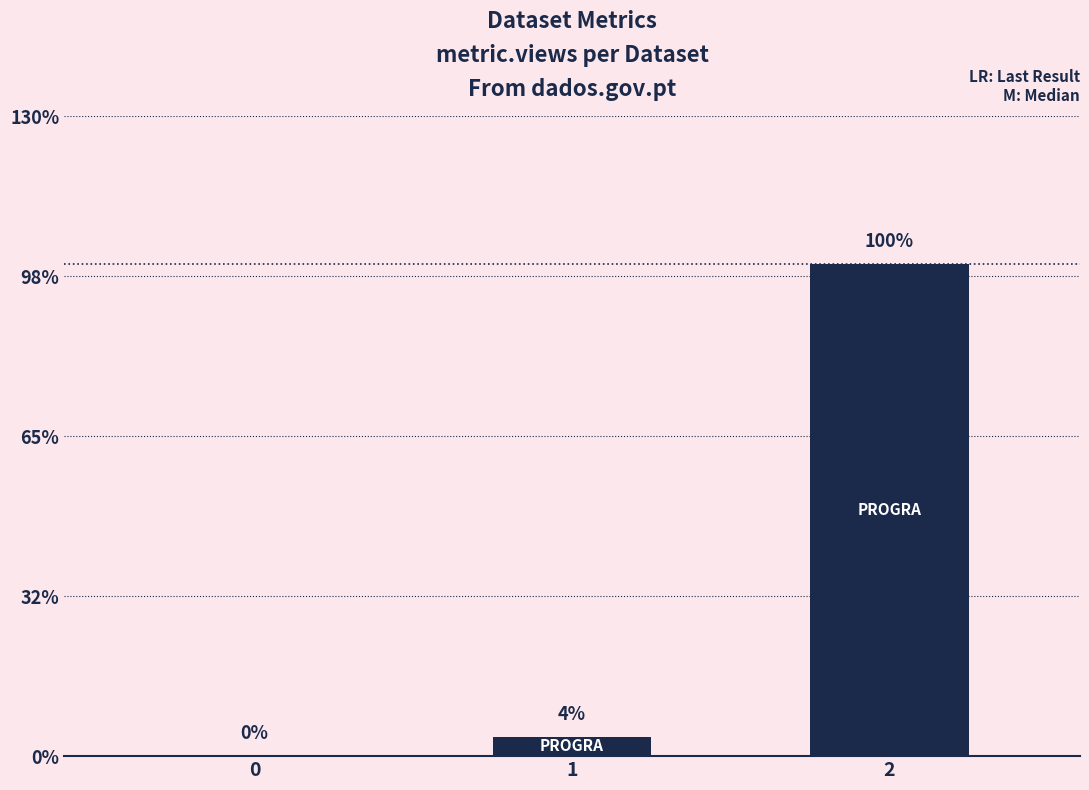

What is the approximate value at 2, to the nearest 10?

100